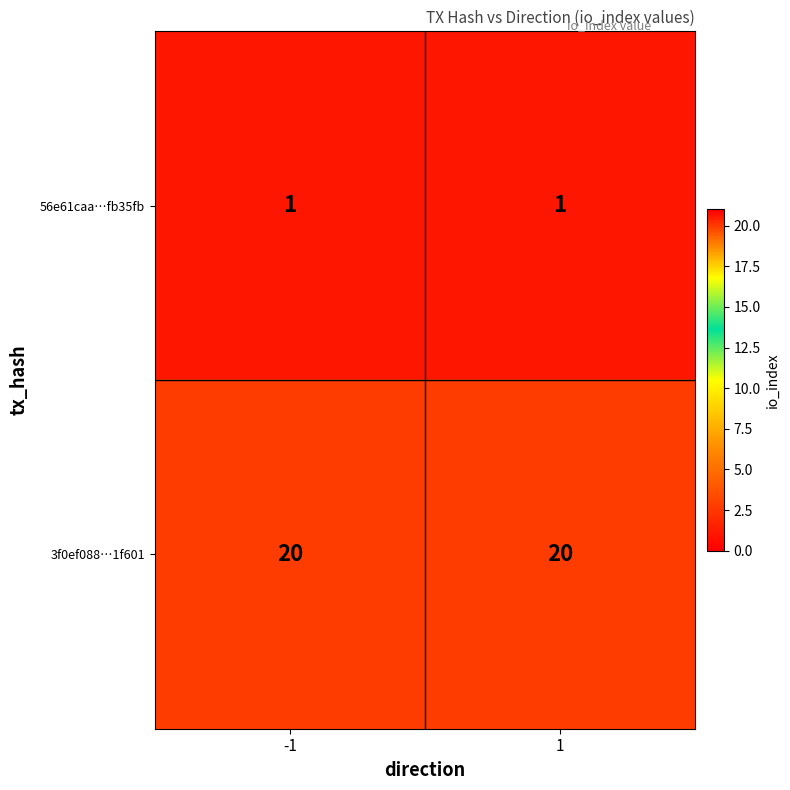

What is the smallest value displayed?

1